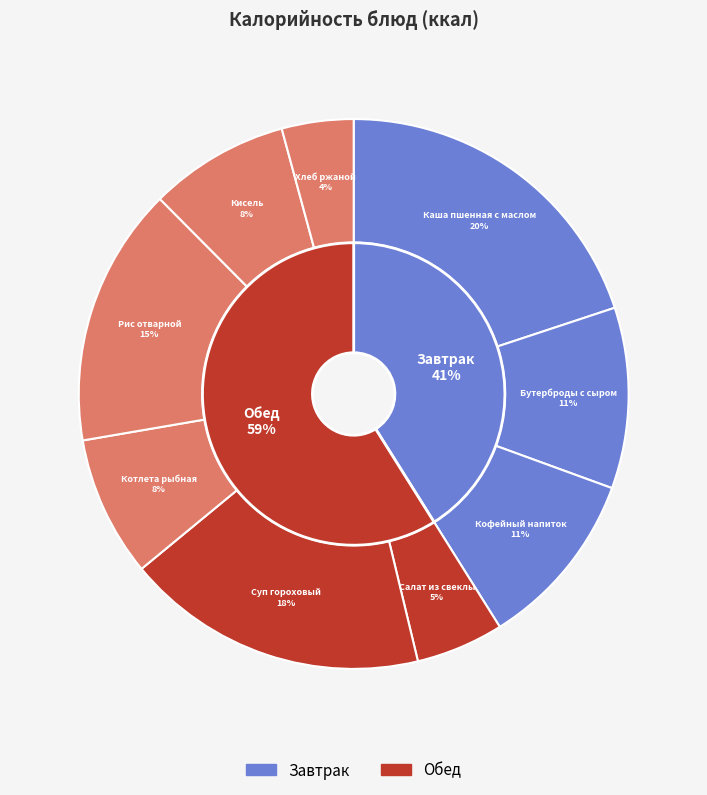

Is it true that Бутерброды с сыром is 11% of the pie?

True